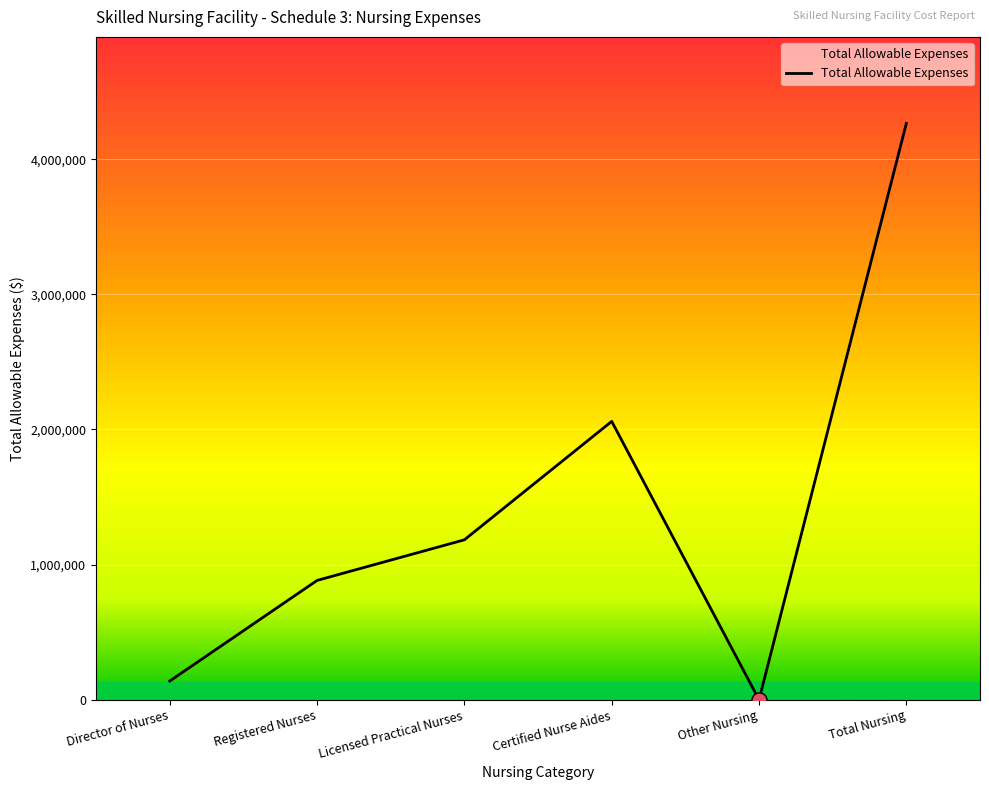

What is the change in value from Registered Nurses to Certified Nurse Aides?

+1176977